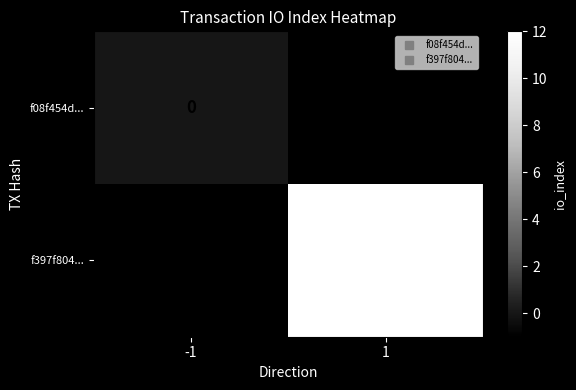

Rank the series by their average value, from lowest to highest.

f08f454d..., f397f804...